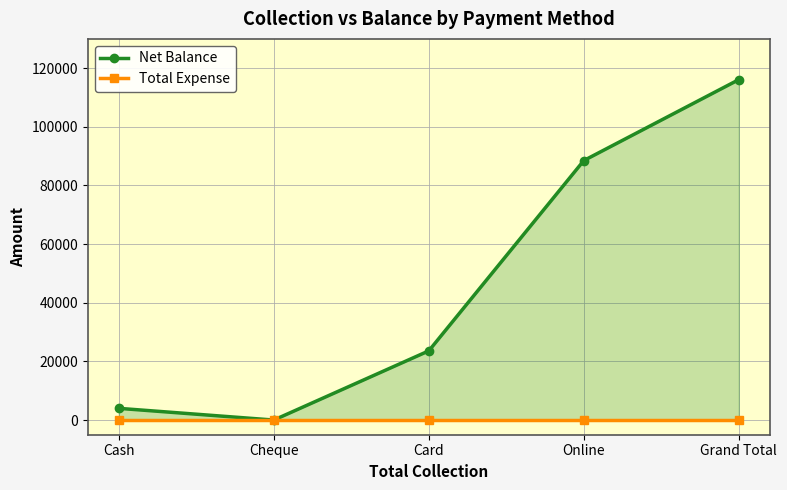

At which label does Net Balance reach its peak?

Grand Total